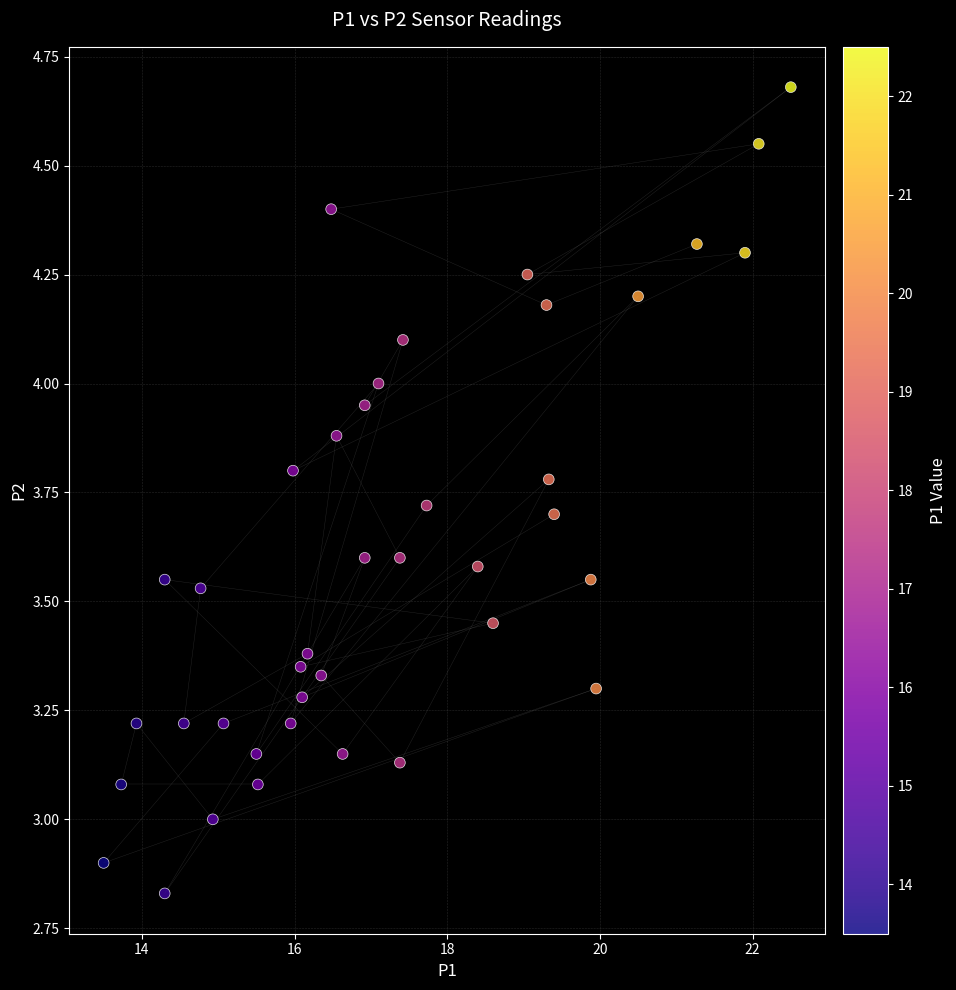

How many points are shown in the scatter plot?

40